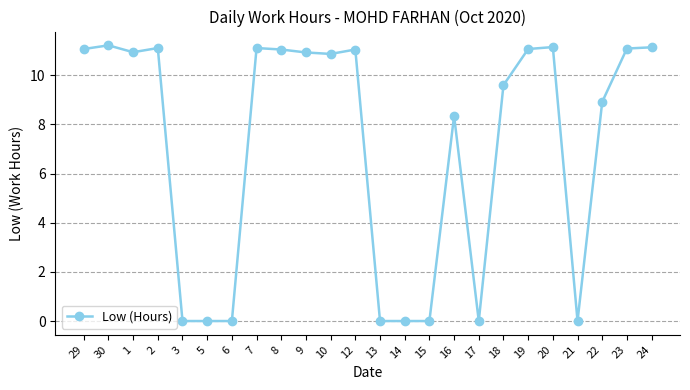

What position from the left is 22?

22